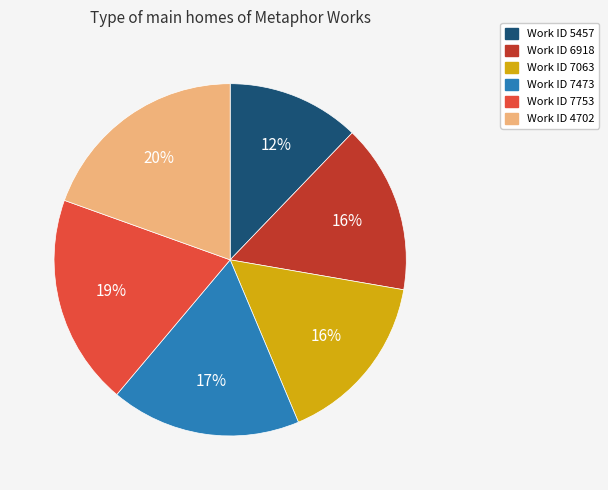

Is there a majority slice in this chart?

No